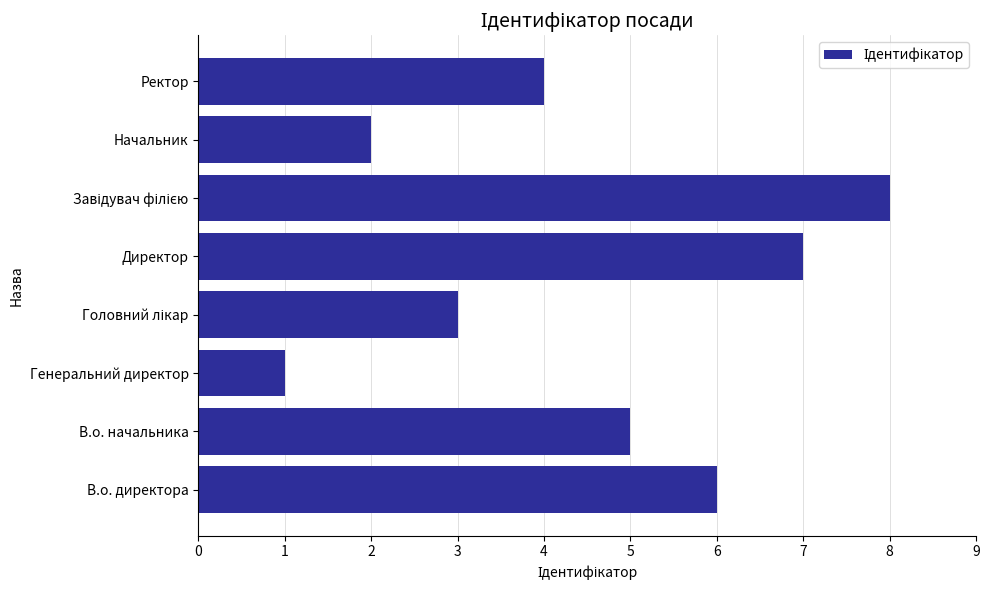

What is the difference between the second highest and minimum values?

6